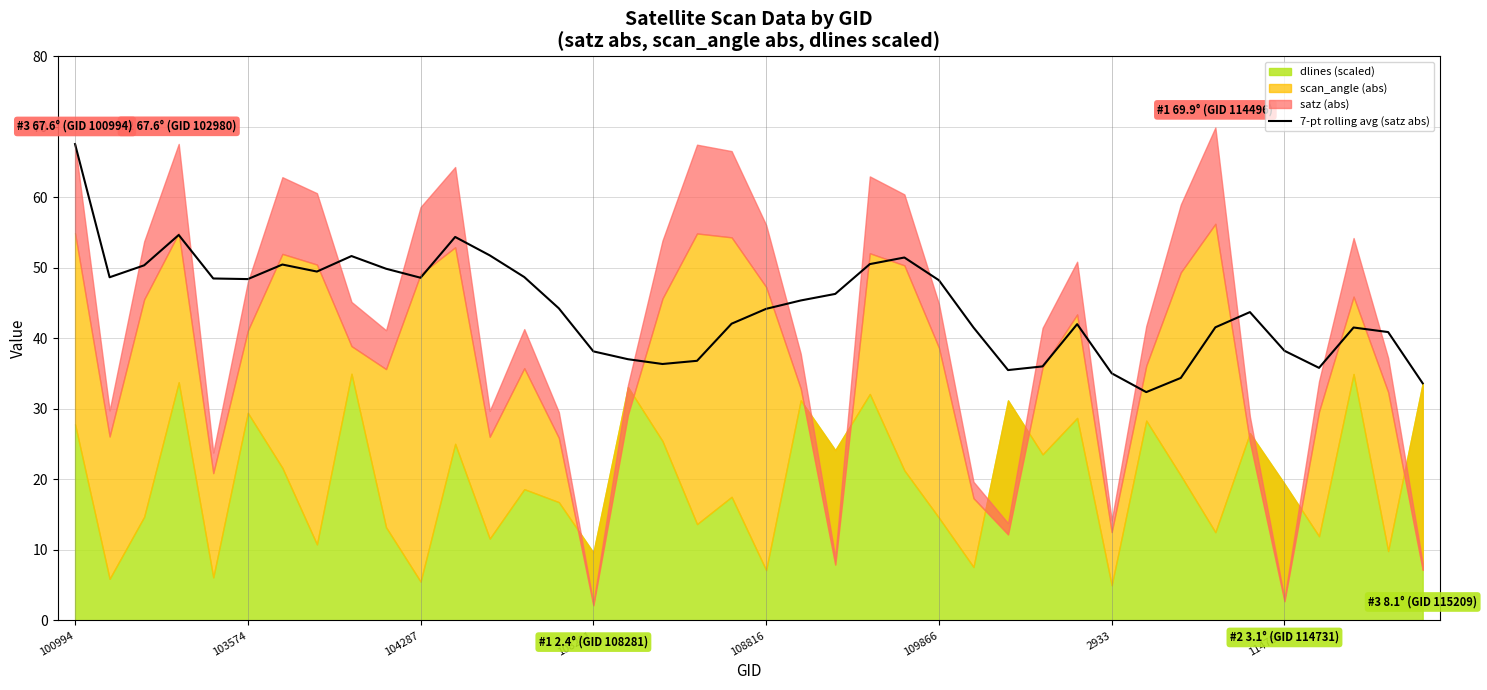

What position from the left is 23?

24